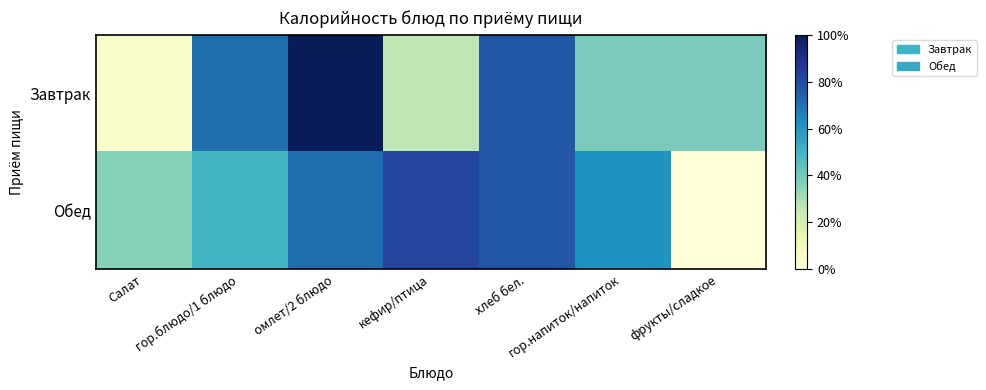

At how many categories does at least one series exceed 199?

1